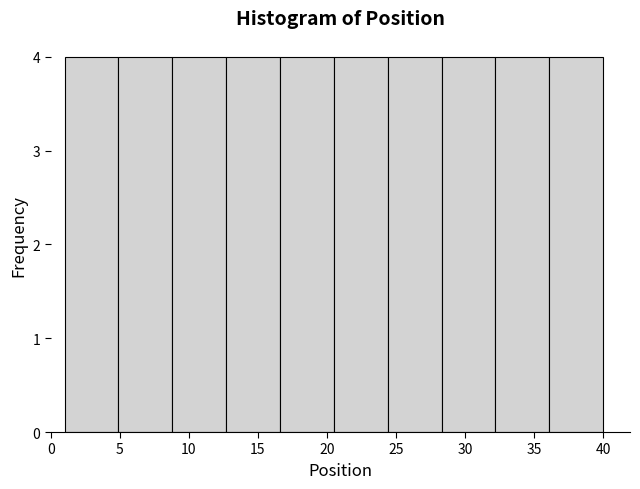

Reading left to right, list every bar in this chart as the range it spans on the x-axis followed by its height. Neither the bar edges nor the heights are printed on the chart, so give them approximately, as read against the axes.

1.0 to 4.9: 4
4.9 to 8.8: 4
8.8 to 12.7: 4
12.7 to 16.6: 4
16.6 to 20.5: 4
20.5 to 24.4: 4
24.4 to 28.3: 4
28.3 to 32.2: 4
32.2 to 36.1: 4
36.1 to 40.0: 4